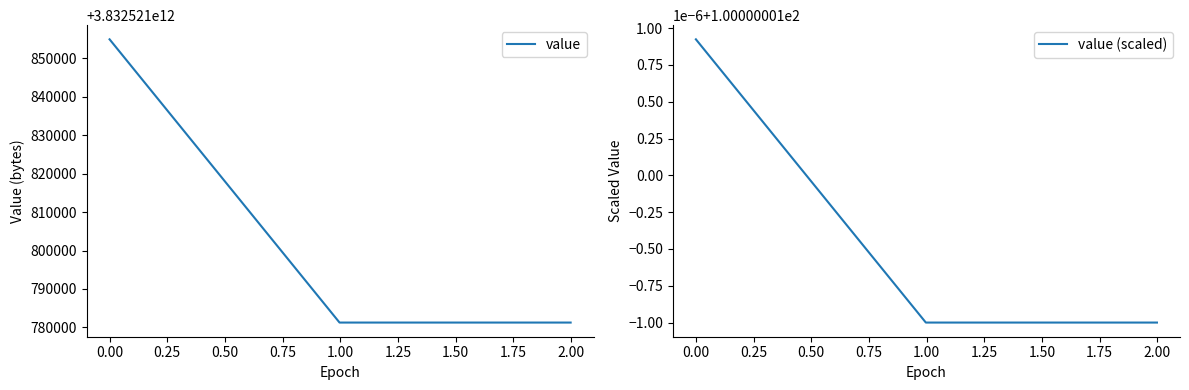

What is the lowest value of the value series?

3832521781248.0